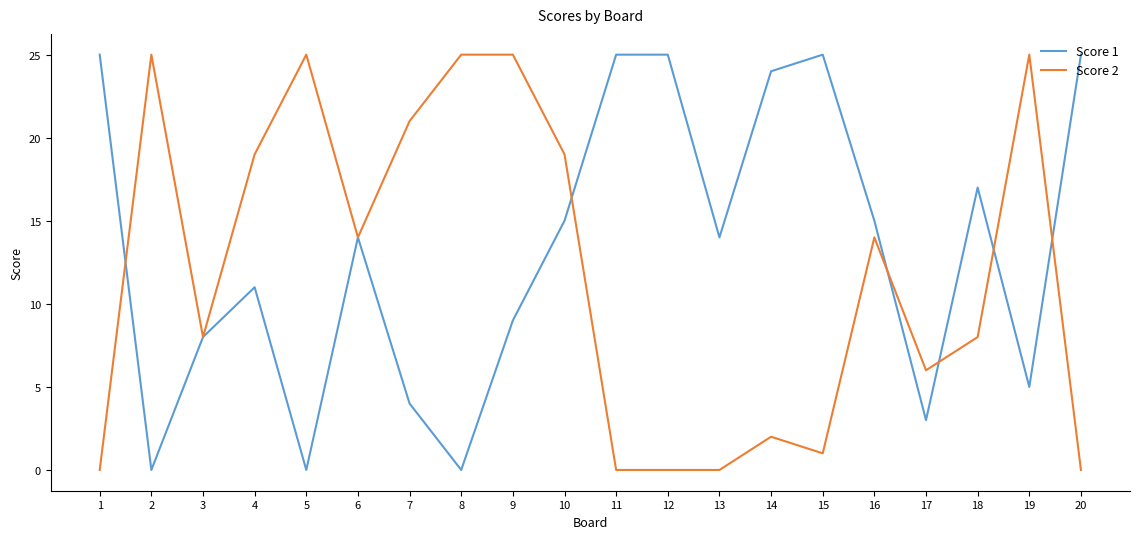

Is the value of Score 1 at 20 greater than the value of Score 2 at 12?

Yes